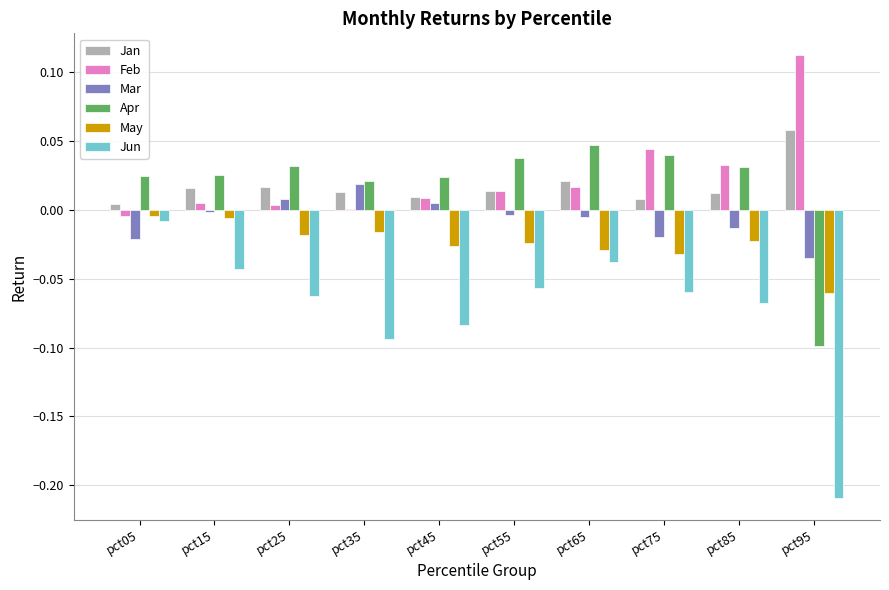

True or false: May has a value of -0.0 at pct95.

False